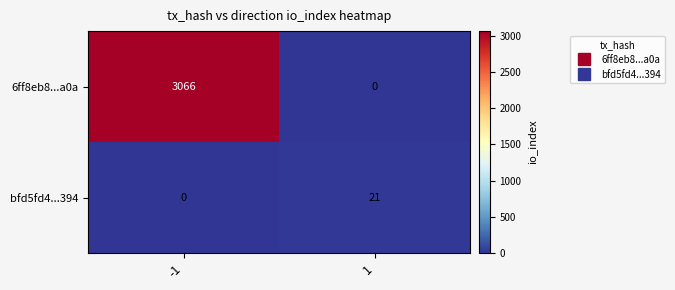

Rank the series by their maximum value, from highest to lowest.

6ff8eb8...a0a, bfd5fd4...394